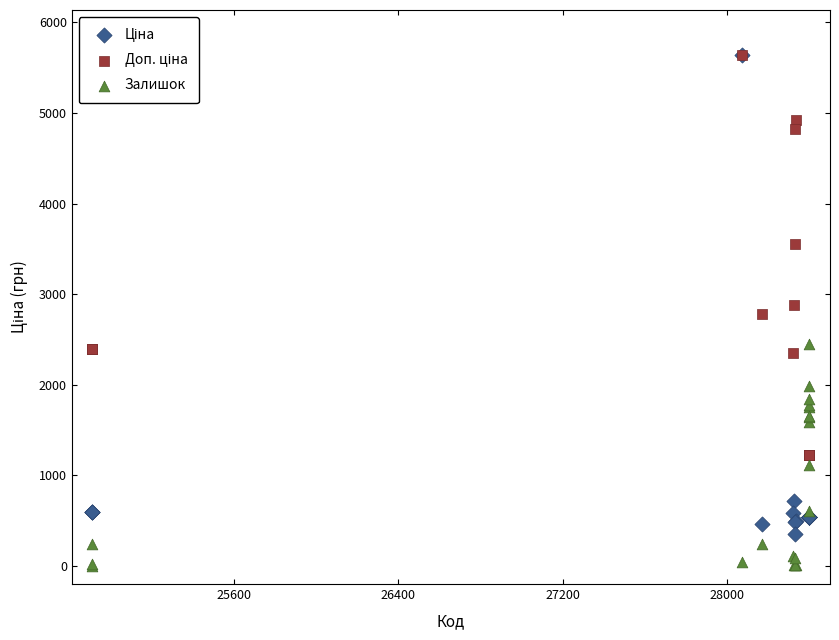

Which series reaches the minimum Y coordinate?

Залишок